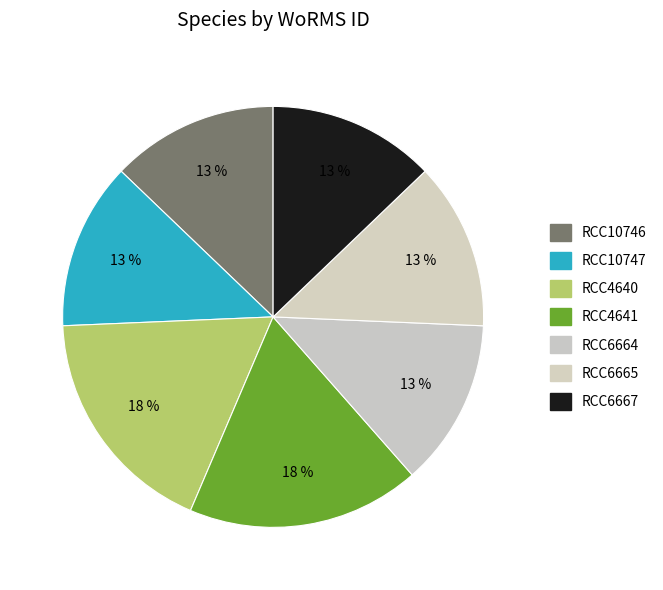

Does any single category account for the majority?

No